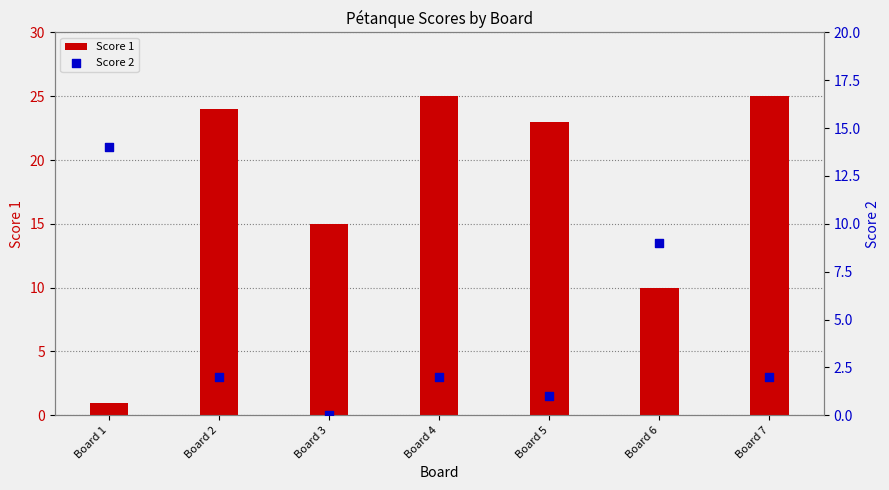

Which series reaches the maximum Y coordinate?

Score 1